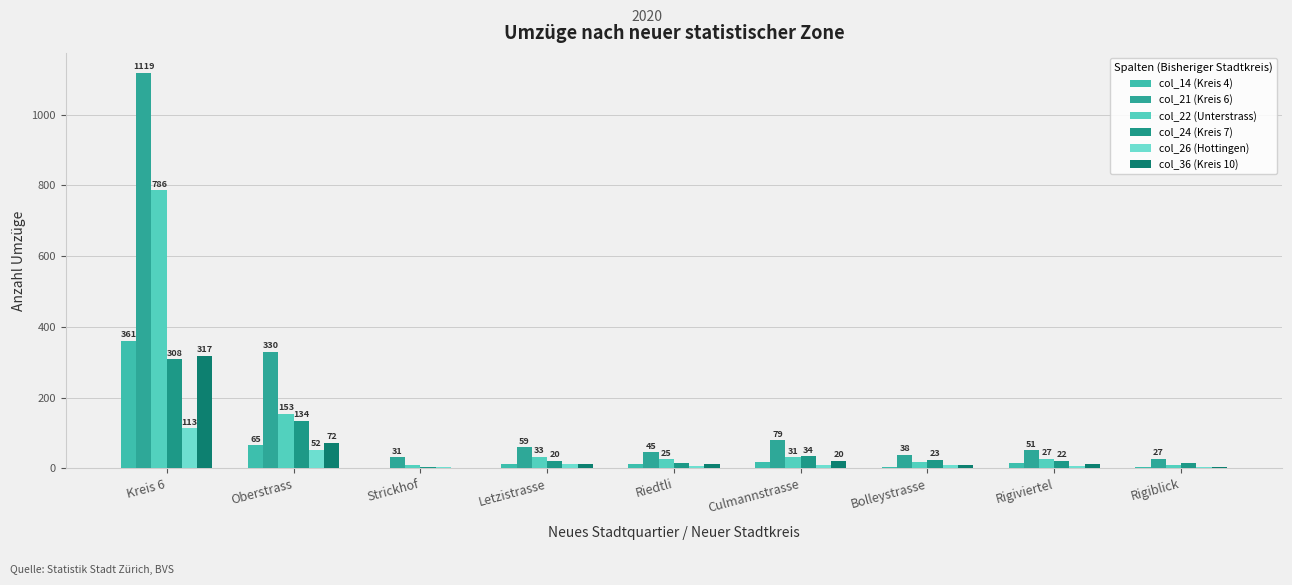

Are the bars grouped side by side (vs. stacked)?

Yes